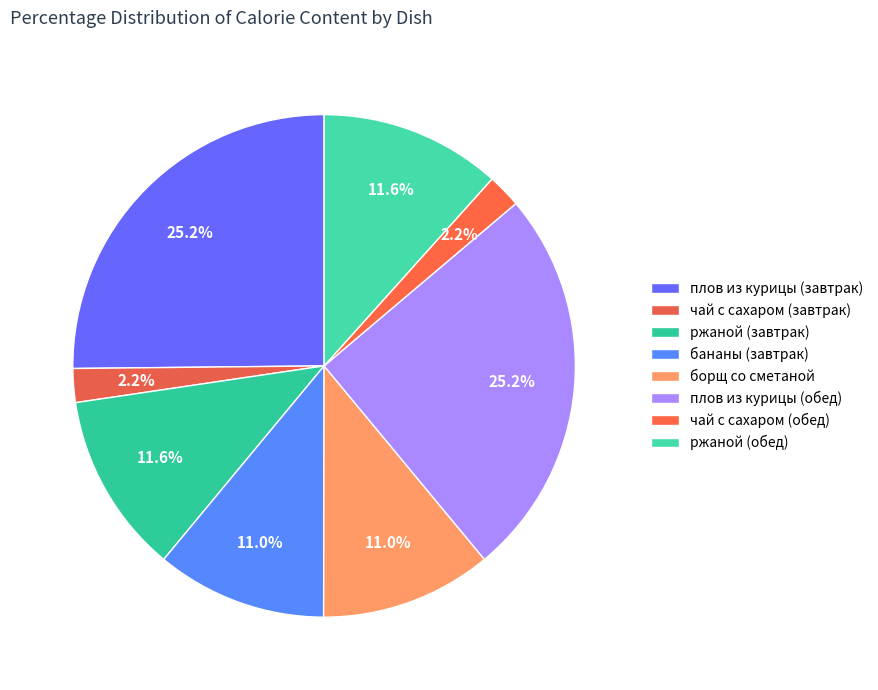

Does чай с сахаром (завтрак) account for over 50% of the chart?

No